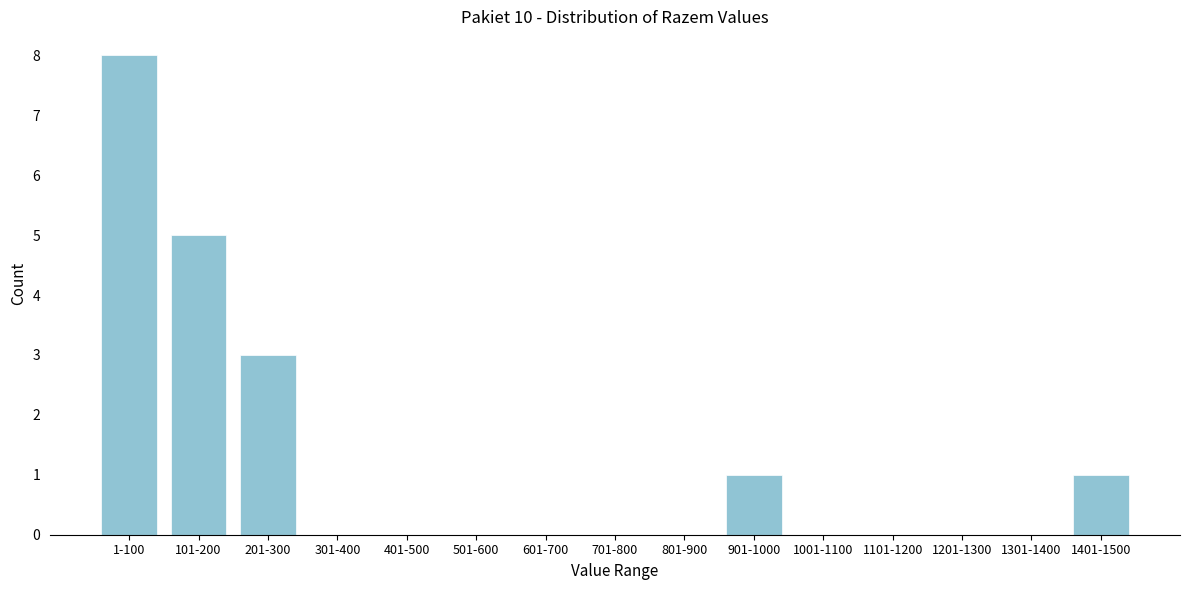

Reading right to left, extract all data points from this chart.

1401-1500=1	1301-1400=0	1201-1300=0	1101-1200=0	1001-1100=0	901-1000=1	801-900=0	701-800=0	601-700=0	501-600=0	401-500=0	301-400=0	201-300=3	101-200=5	1-100=8